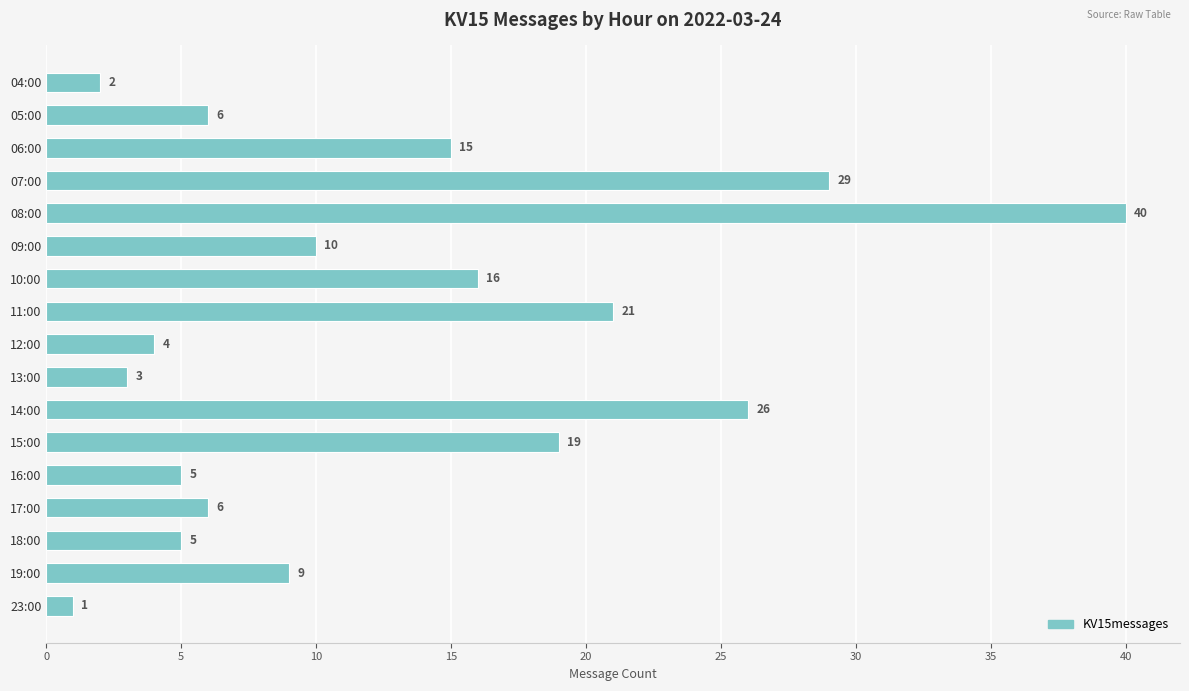

How many data points are less than 9?

8